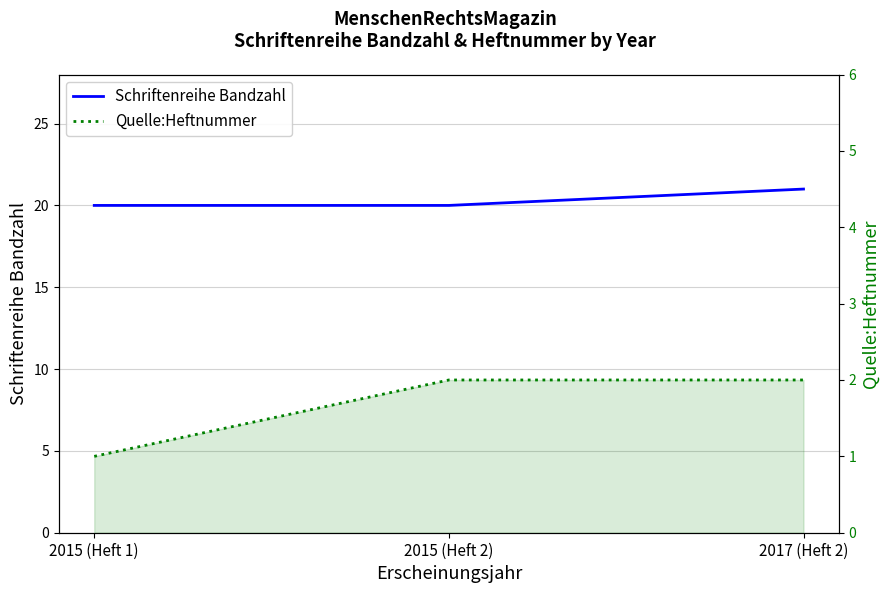

What are all the series names shown in the legend?

Schriftenreihe Bandzahl, Quelle:Heftnummer